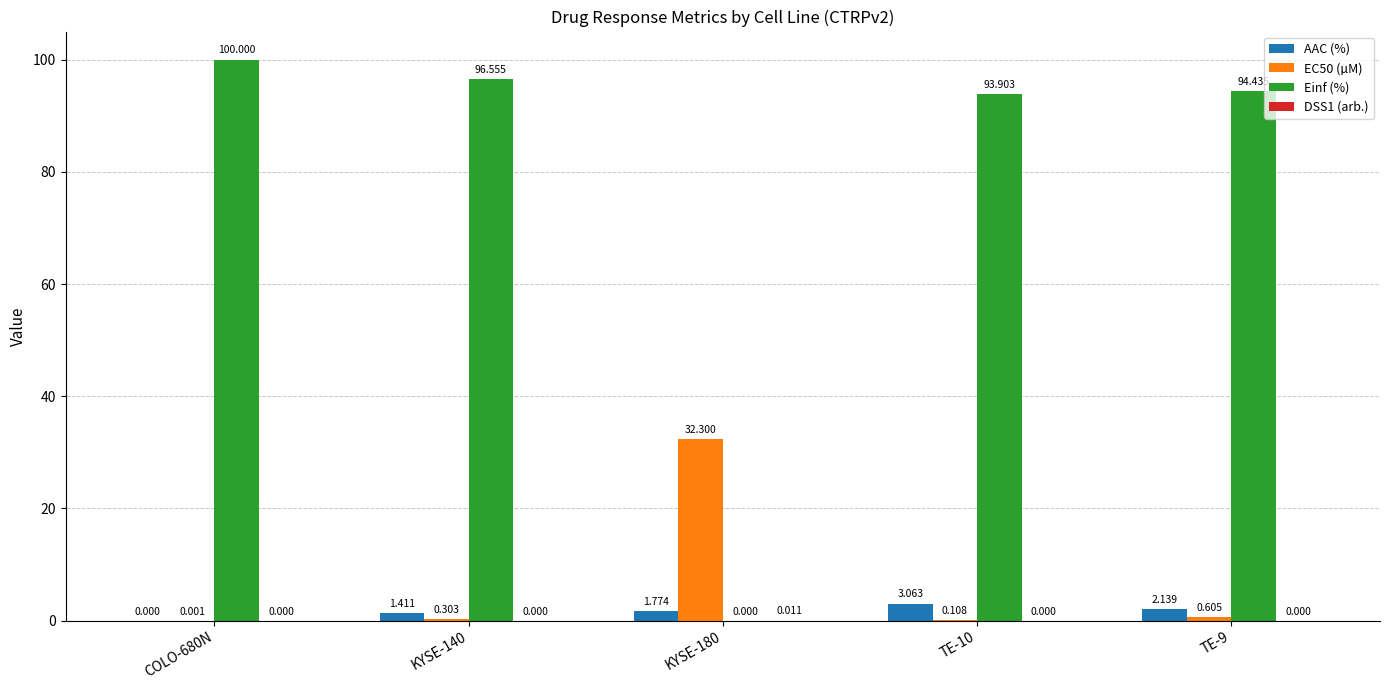

What is the average value of the Einf (%) series?

77.0